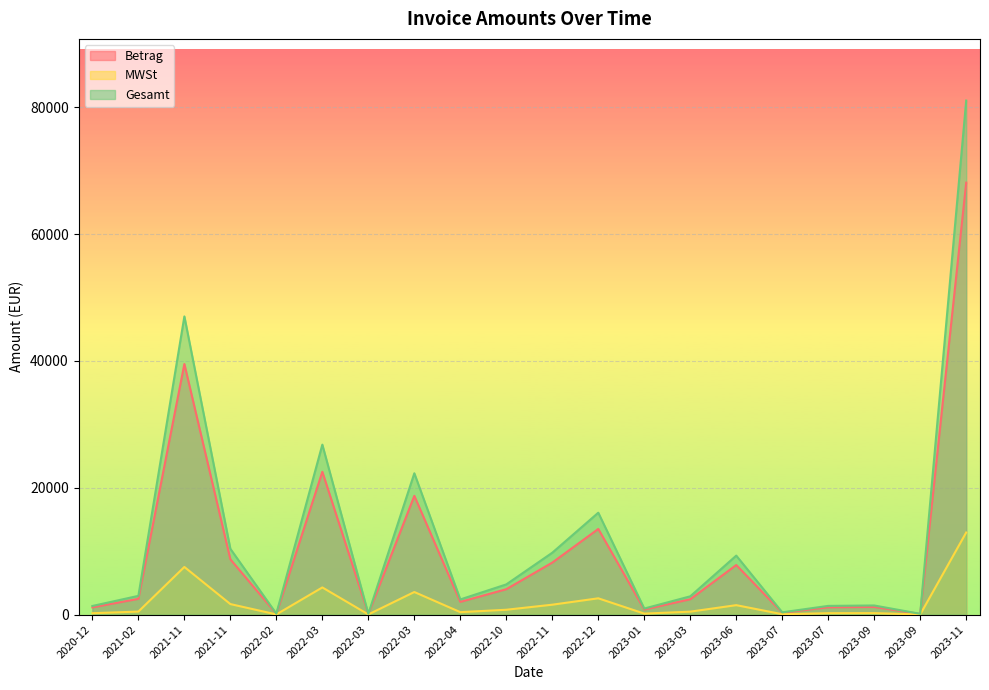

What is the highest value of the Betrag series?

68112.5